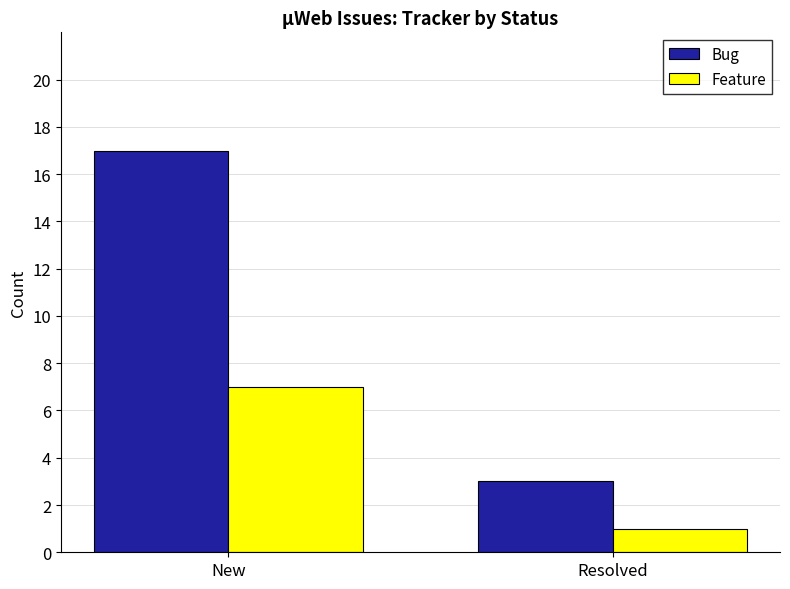

Reading left to right, extract all data points from this chart.

Bug: New=17	Resolved=3
Feature: New=7	Resolved=1